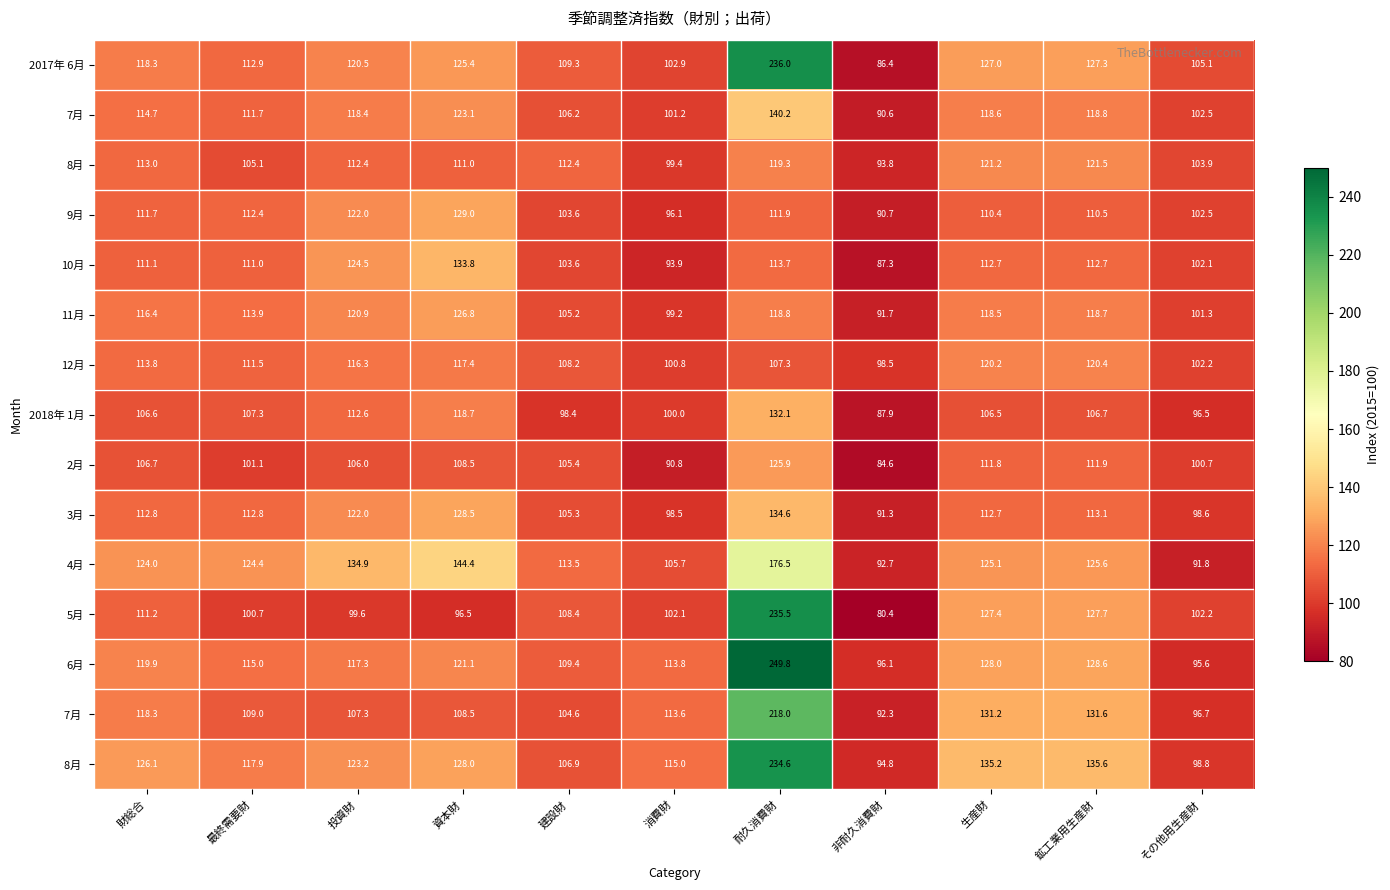

At which label does 2月 reach its minimum?

非耐久消費財